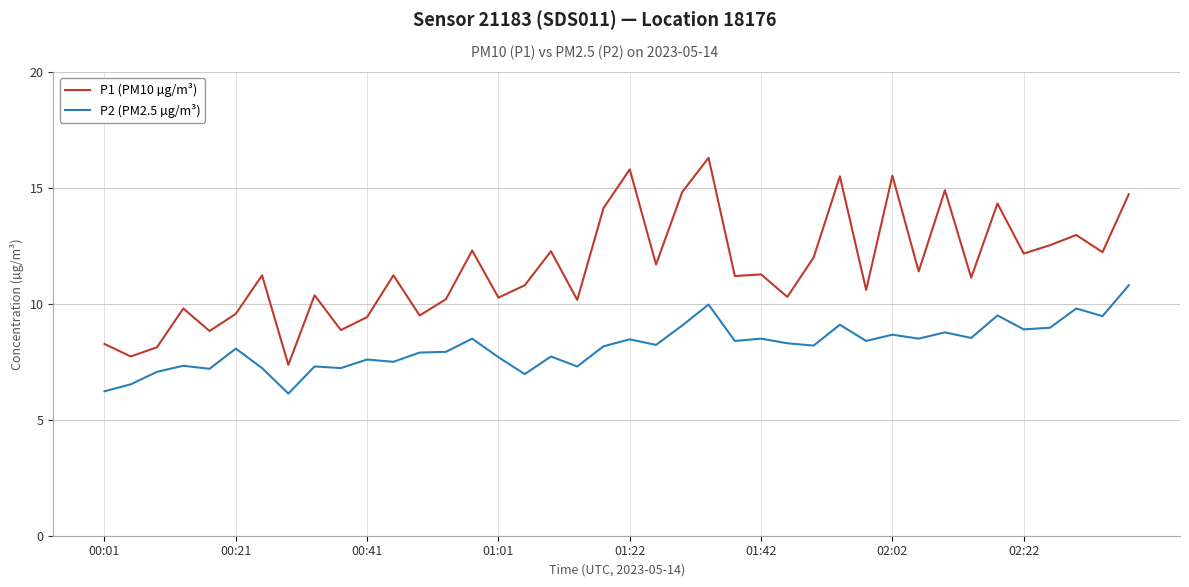

What is the minimum value for P1 (PM10 µg/m³)?

7.4